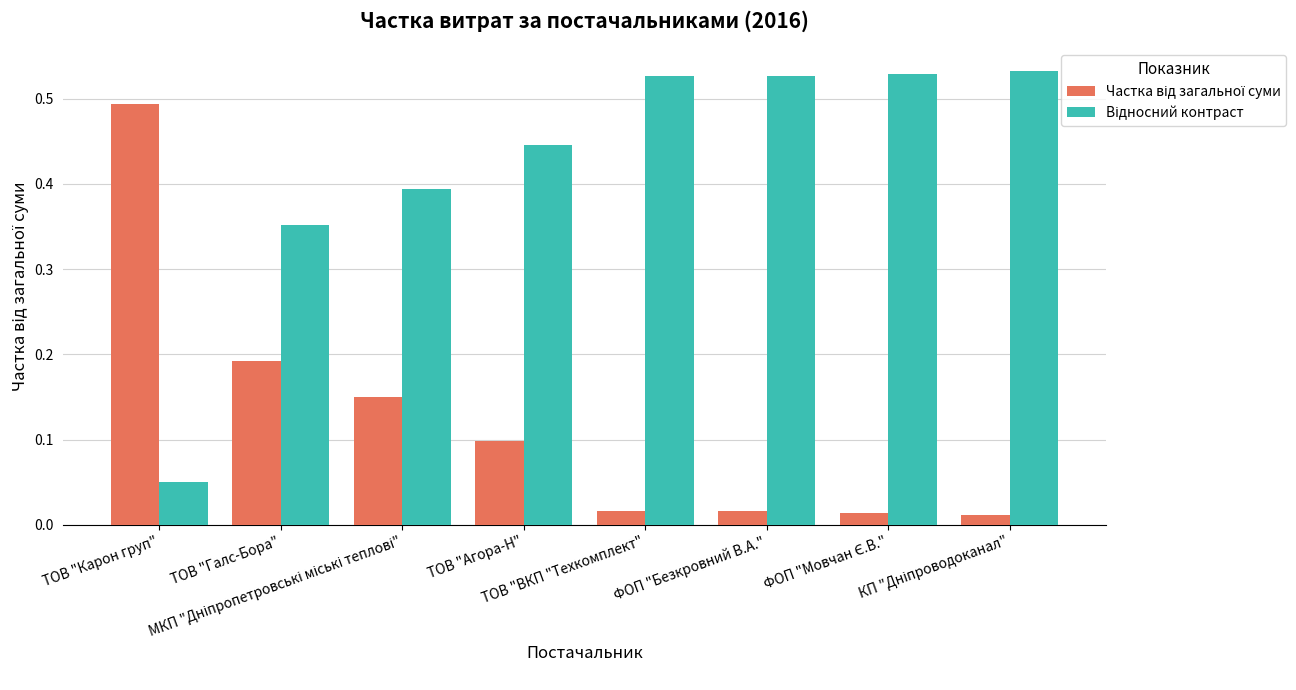

At how many categories does at least one series exceed 0?

8